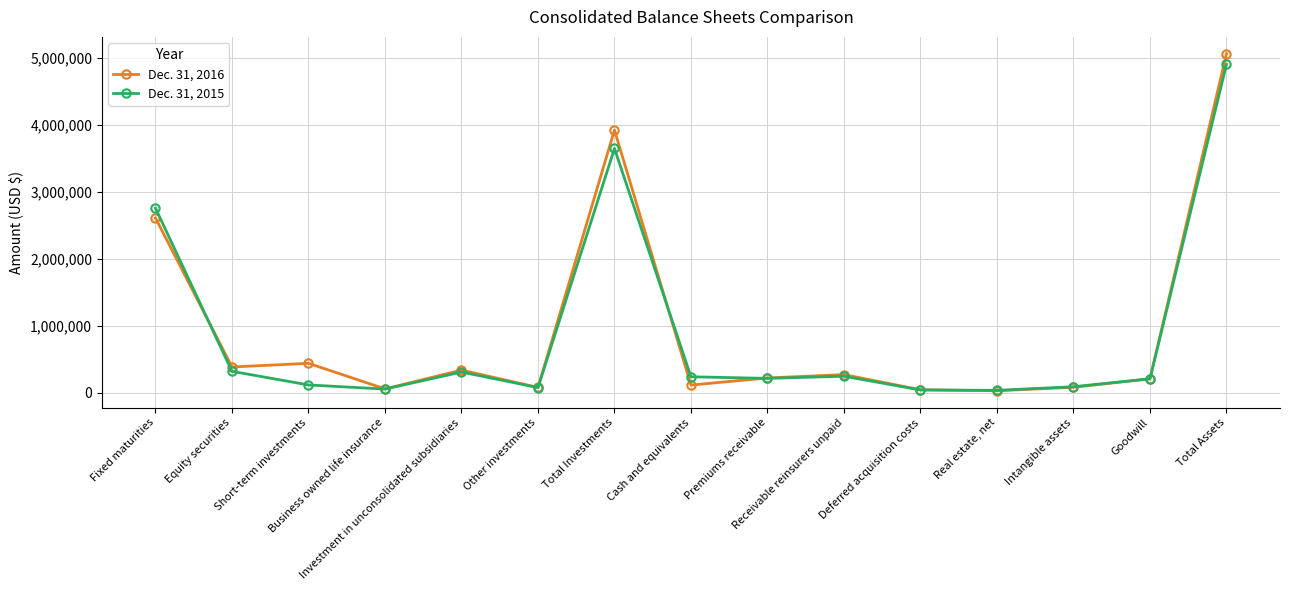

What is the maximum value shown in the chart?

5065181